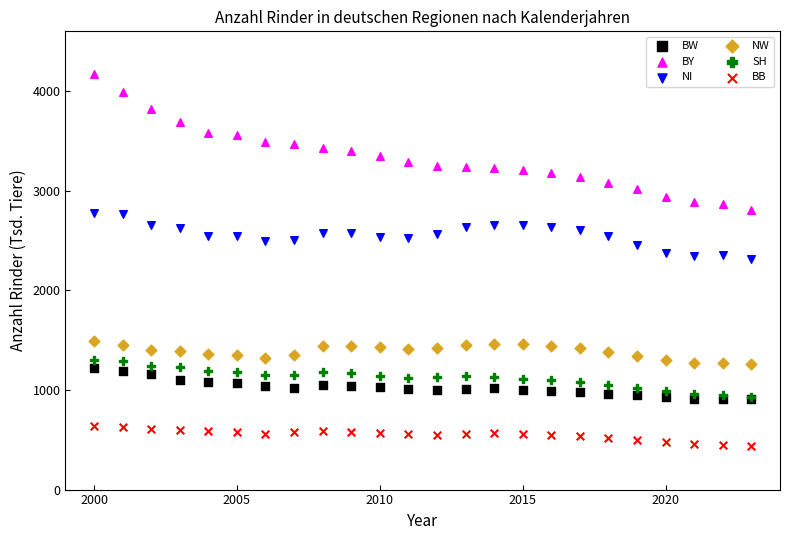

Which series contains the highest Y value?

BY